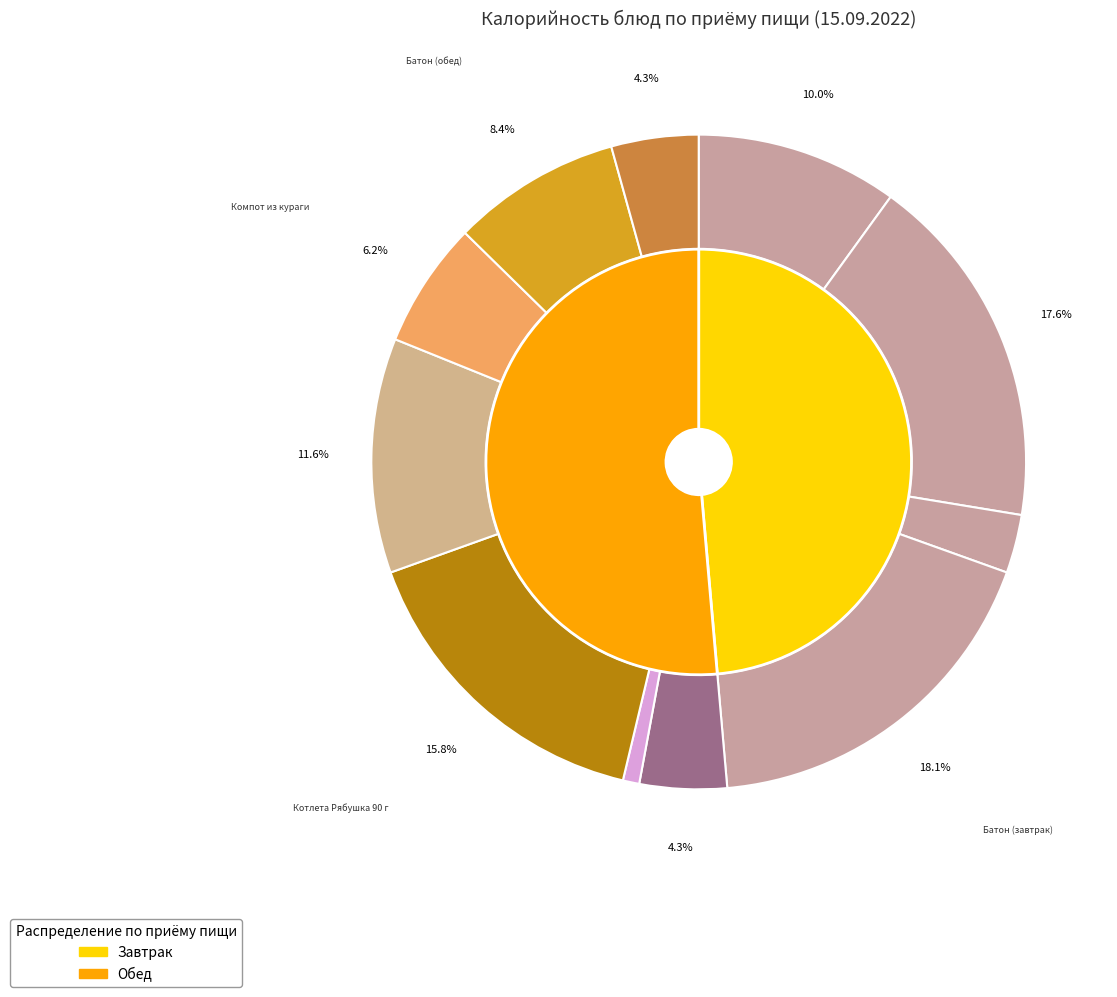

Is Сметана порционно the majority of the pie?

No